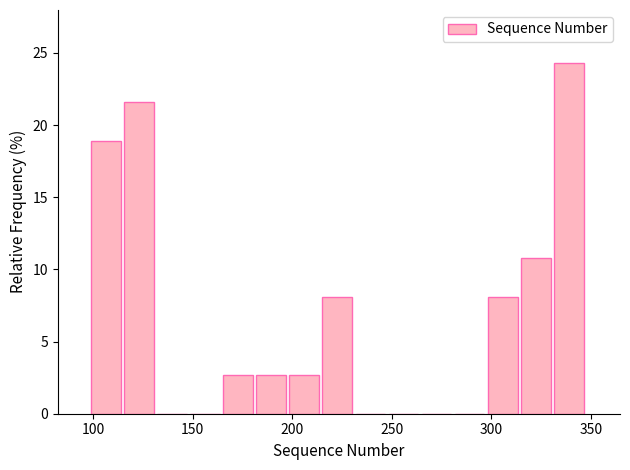

Around what value on the x-axis is the tallest bar? Give the approximate position of its centre, as read against the axis.

340